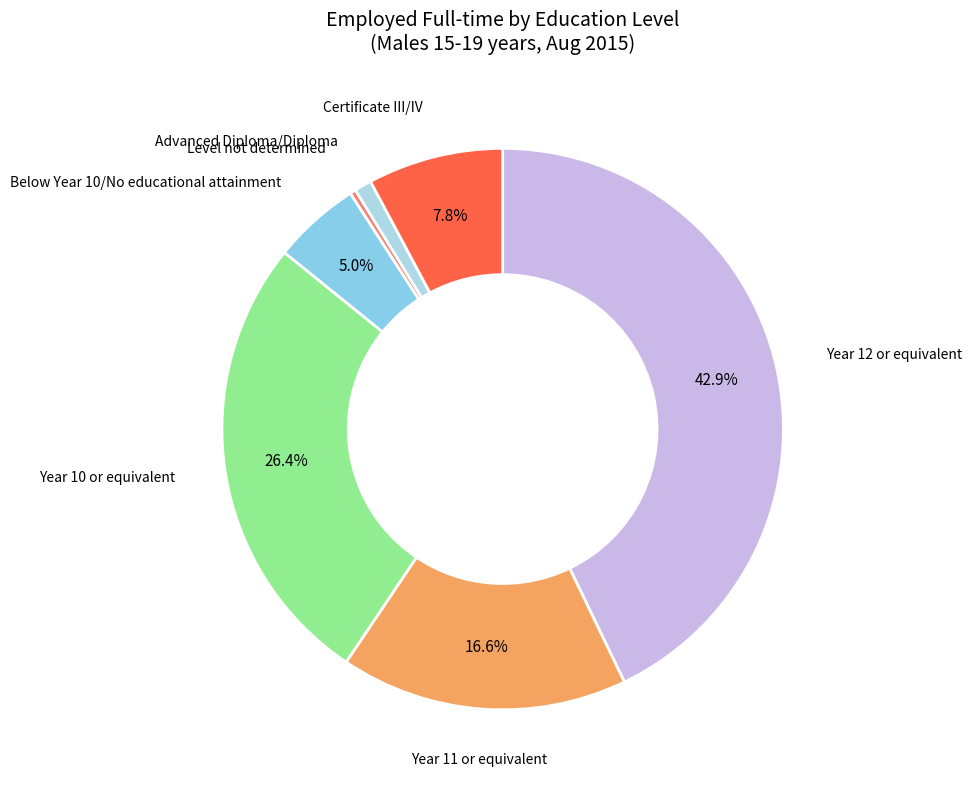

Combined, do Certificate III/IV and Year 12 or equivalent account for over 50%?

Yes